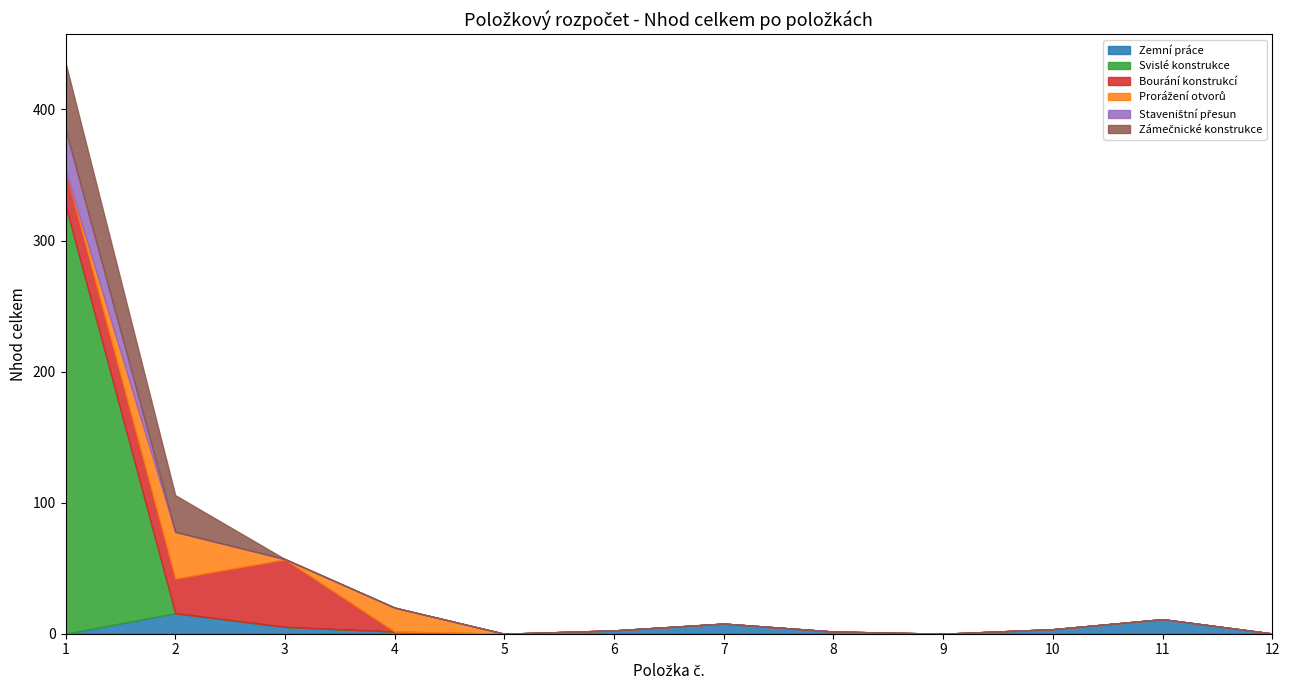

At which category is the sum across all series the highest?

1